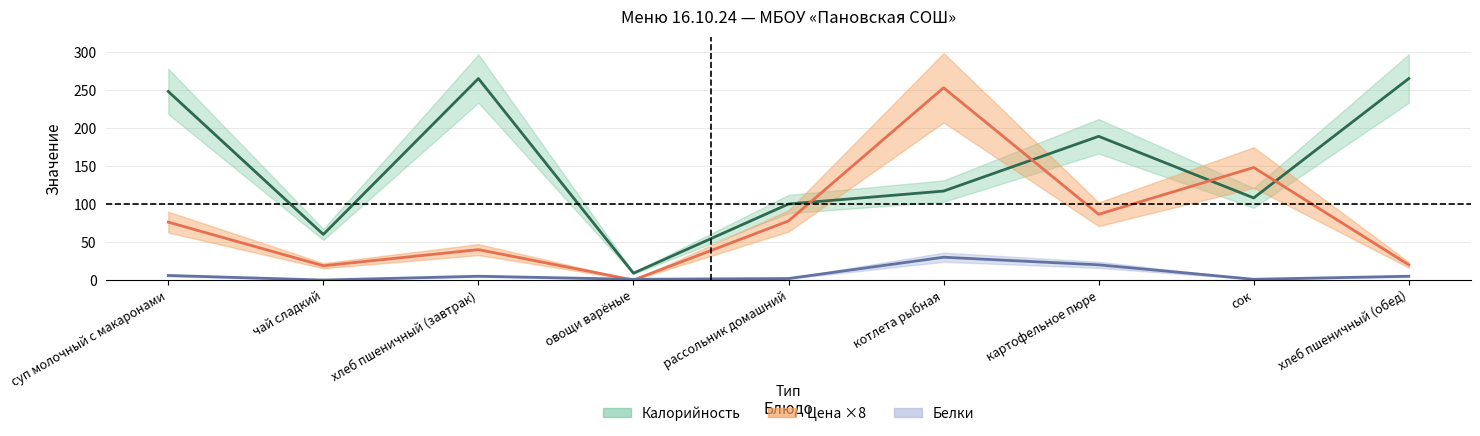

What are all the series names shown in the legend?

Калорийность, Цена ×8, Белки